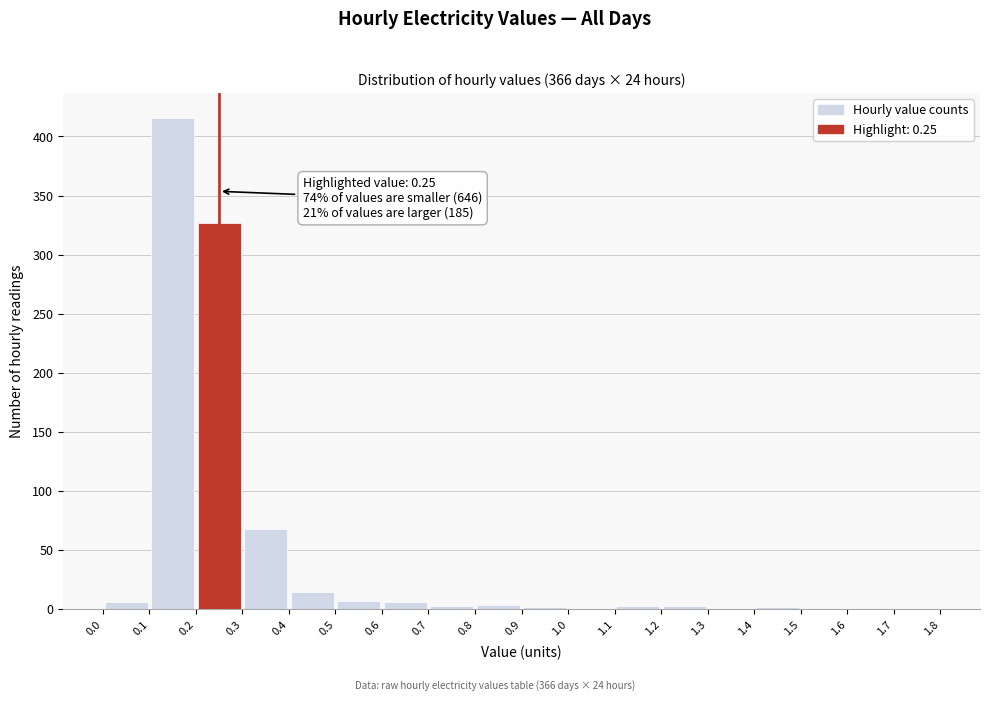

Over which range of the x-axis is the bar tallest?

0.1 to 0.2